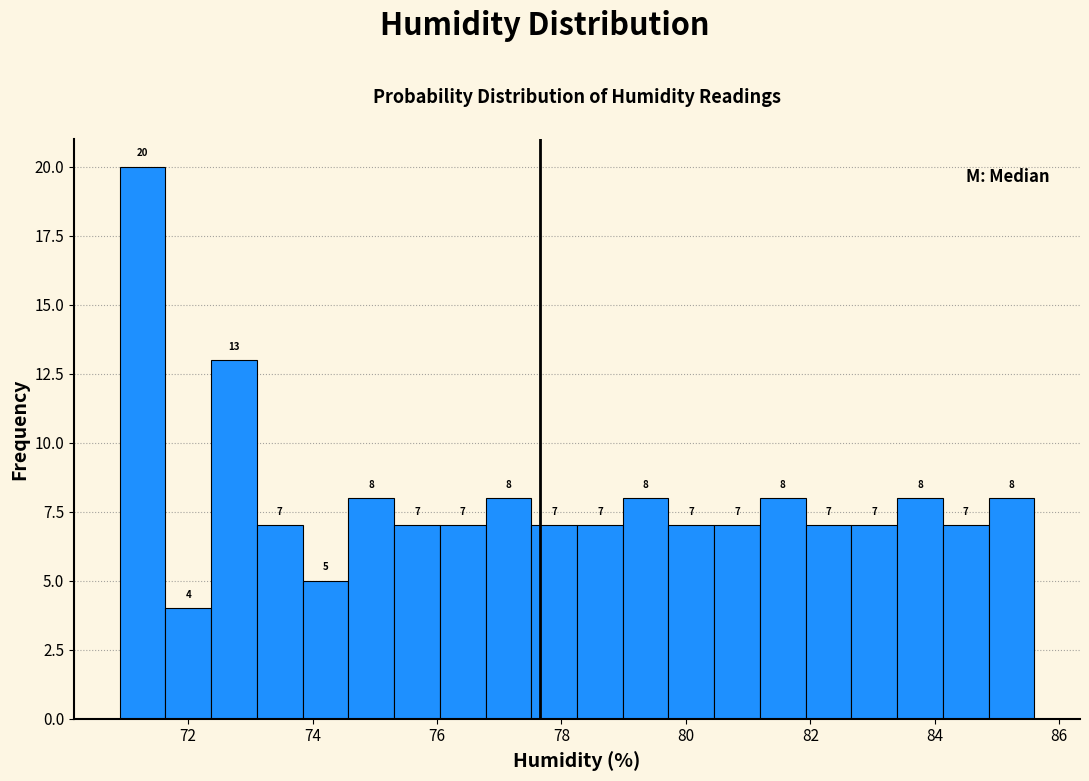

Read against the x-axis, roughly where is the centre of the tallest bar?

71.2